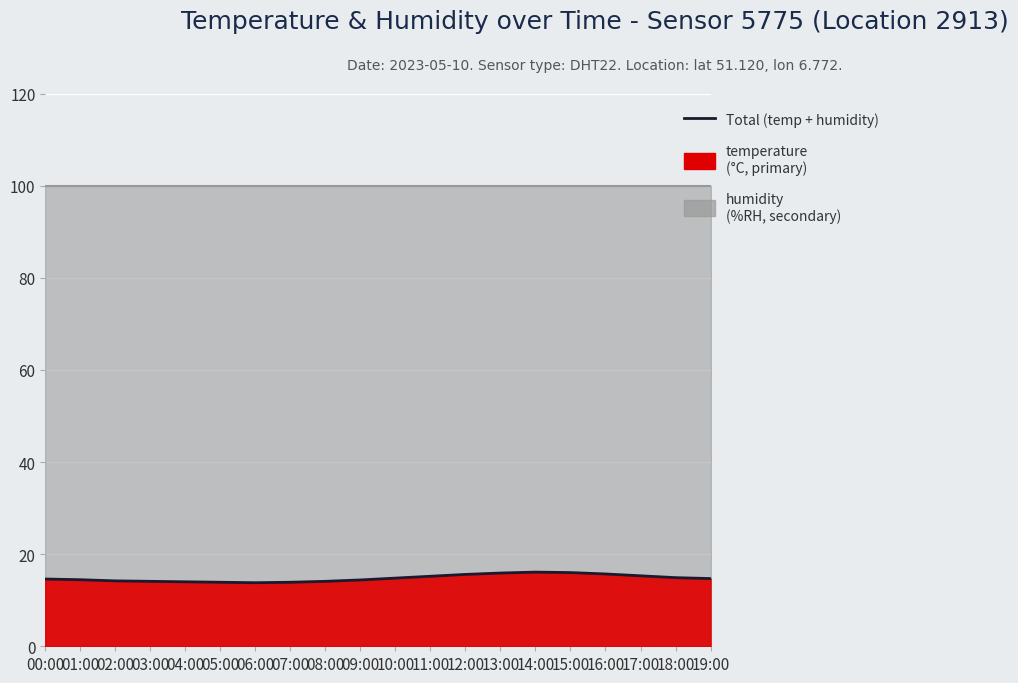

Does the chart display data point markers on the line(s)?

No